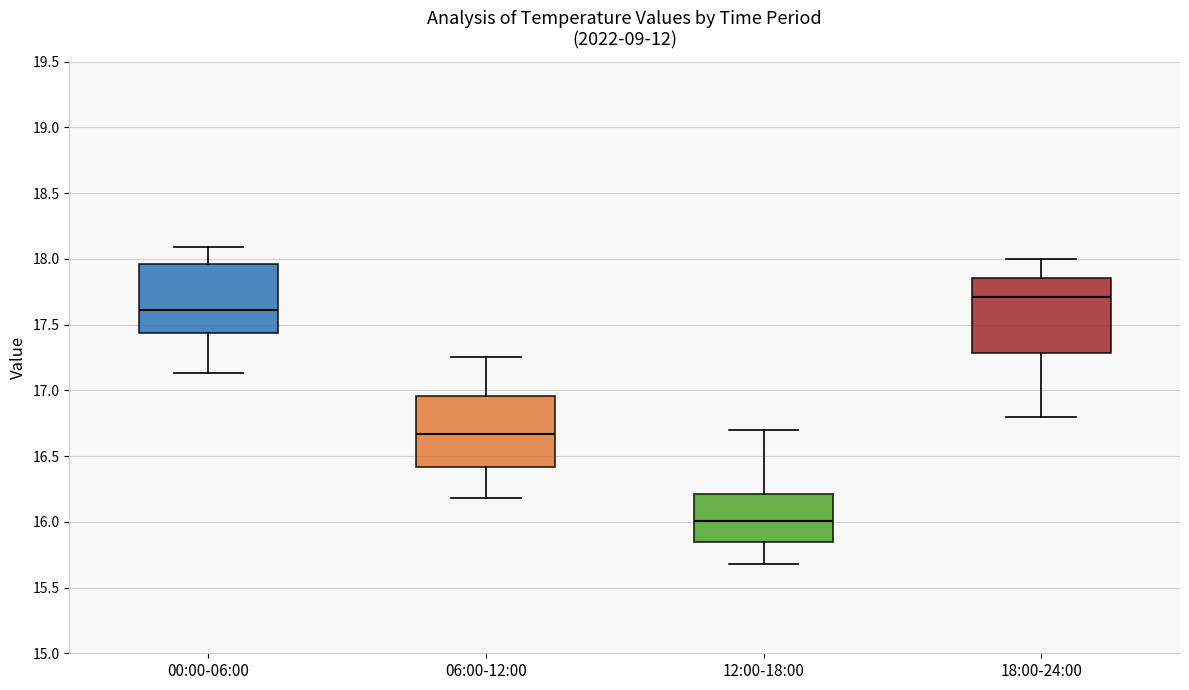

Which box has the lowest median line?

12:00-18:00